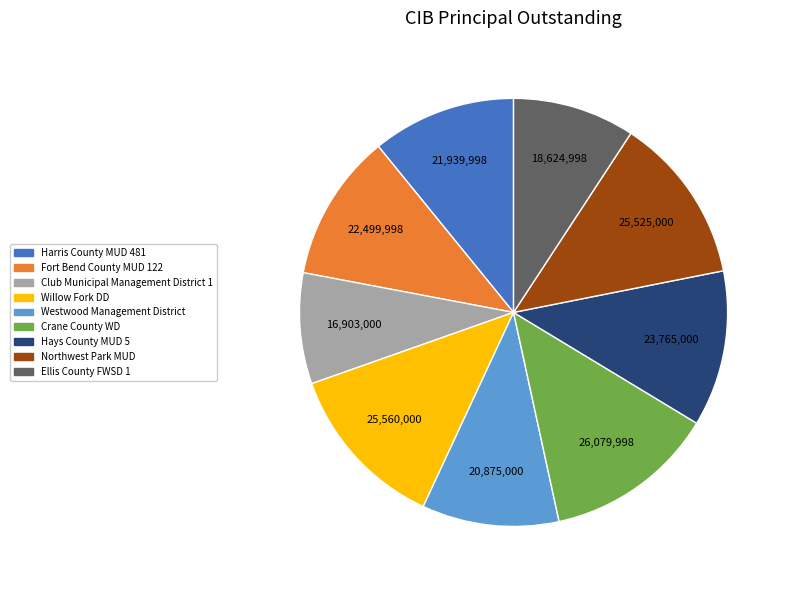

The Westwood Management District slice represents 10% of the pie. True or false?

True